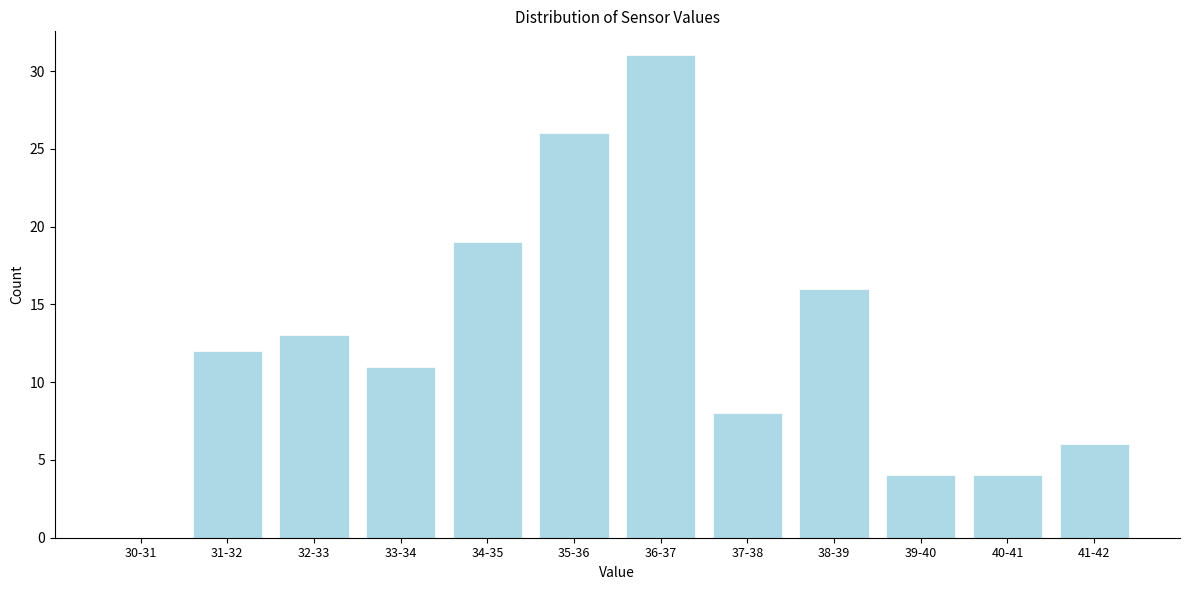

Reading right to left, list all the values displayed in this chart.

41-42=6	40-41=4	39-40=4	38-39=16	37-38=8	36-37=31	35-36=26	34-35=19	33-34=11	32-33=13	31-32=12	30-31=0